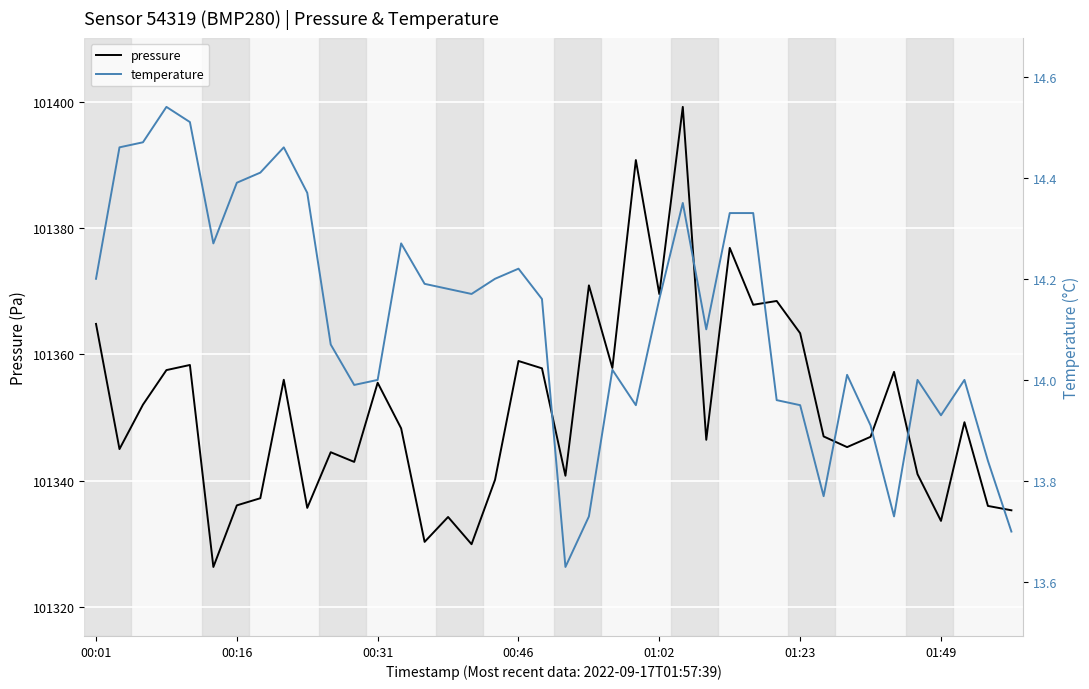

What is the maximum value for pressure?

101399.2